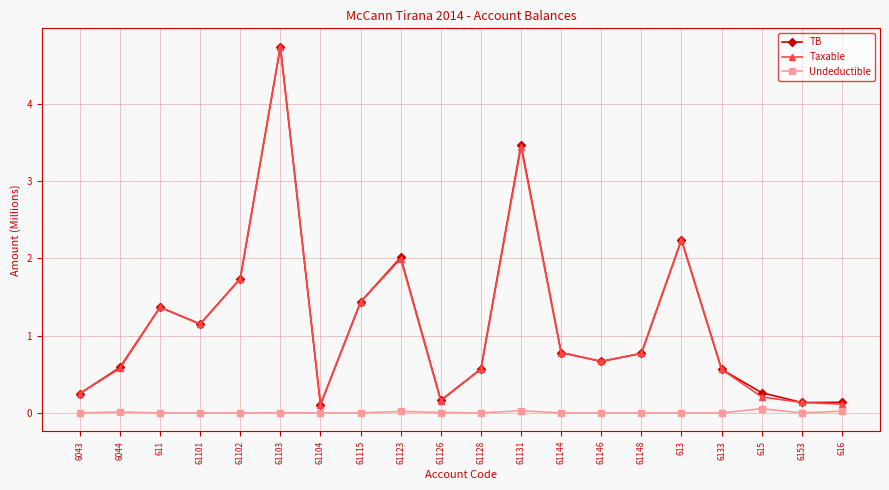

What is the difference between the maximum and minimum values in the Undeductible series?

0.1